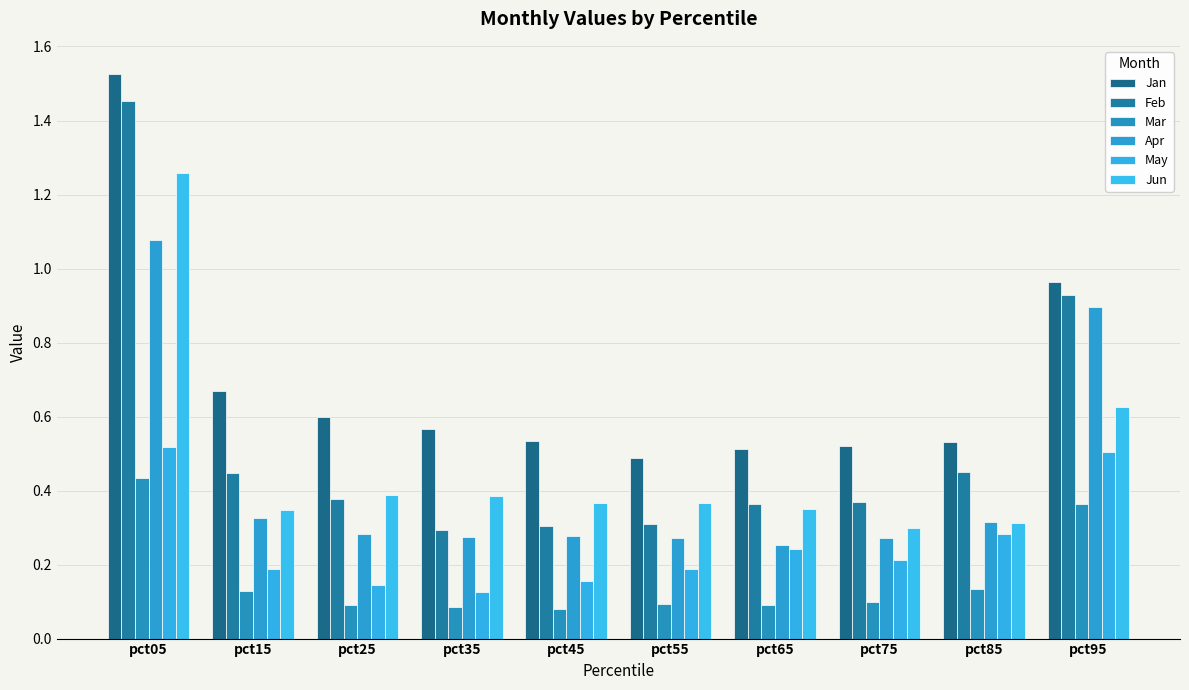

What are all the series names shown in the legend?

Jan, Feb, Mar, Apr, May, Jun